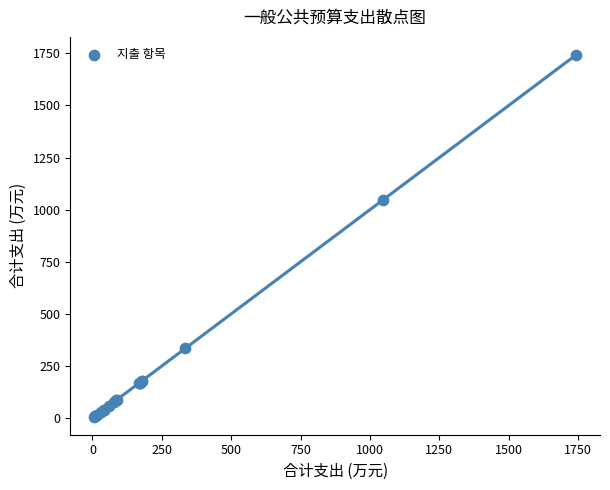

What Y value in the scatter plot is closest to 874?

1047.7